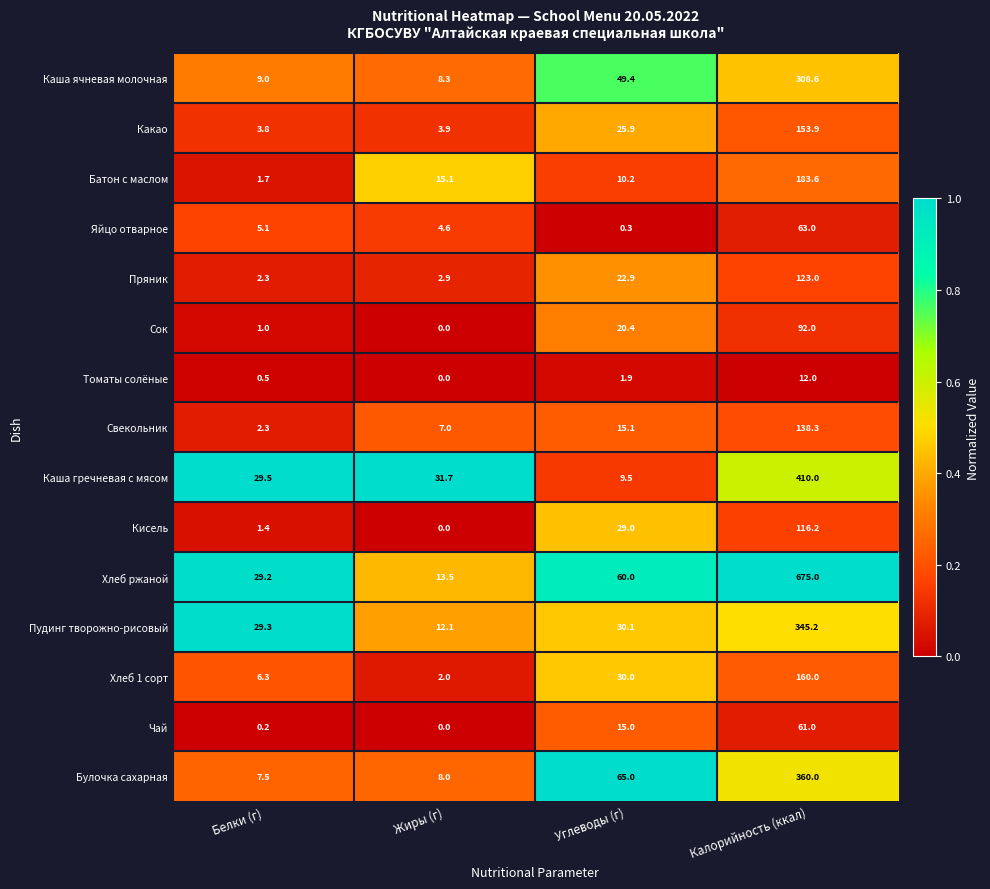

Where is Свекольник nearest to the value 70?

Углеводы (г)